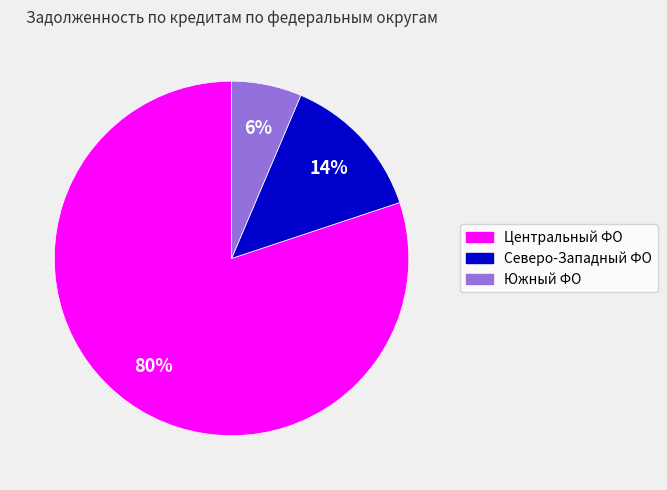

Count the number of slices in the pie.

3